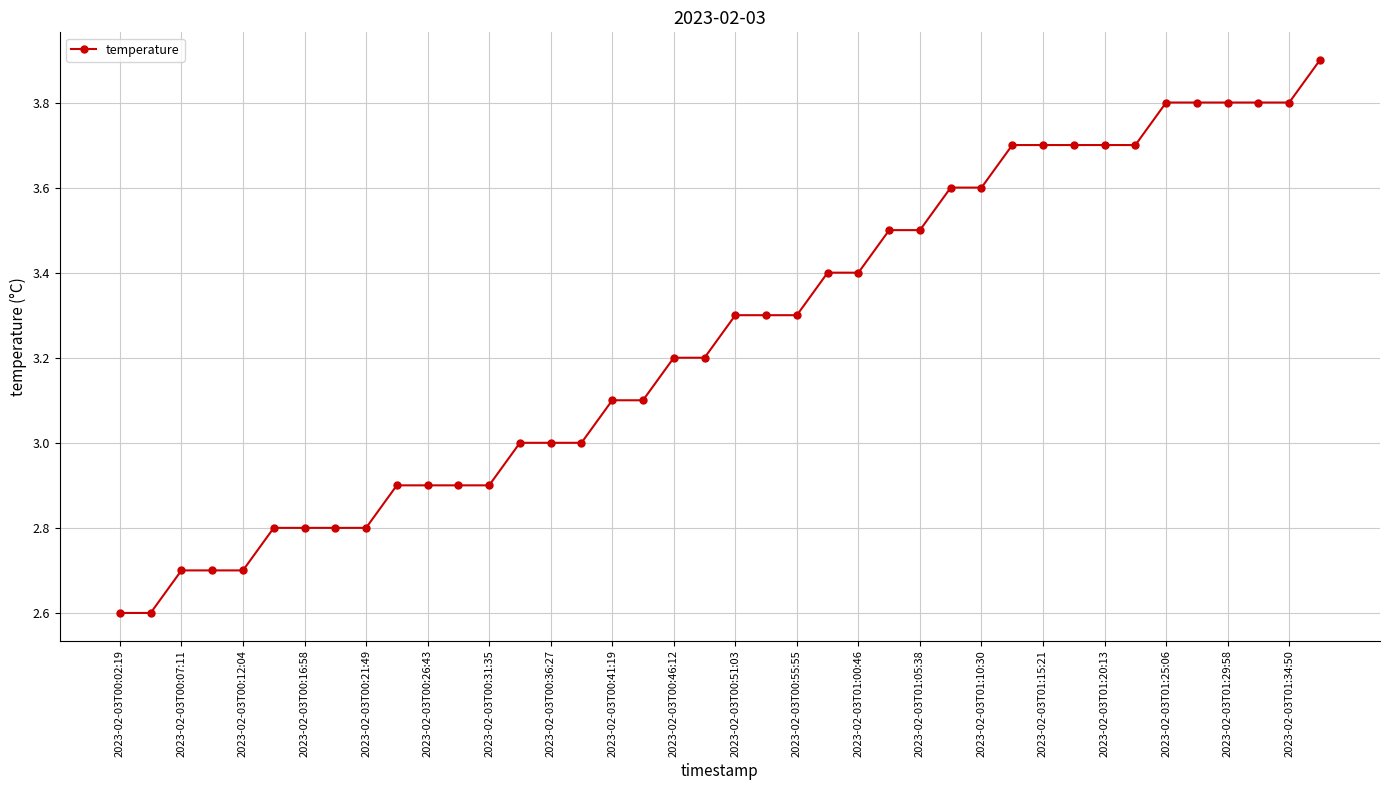

What is the difference between the maximum and minimum values?

1.3